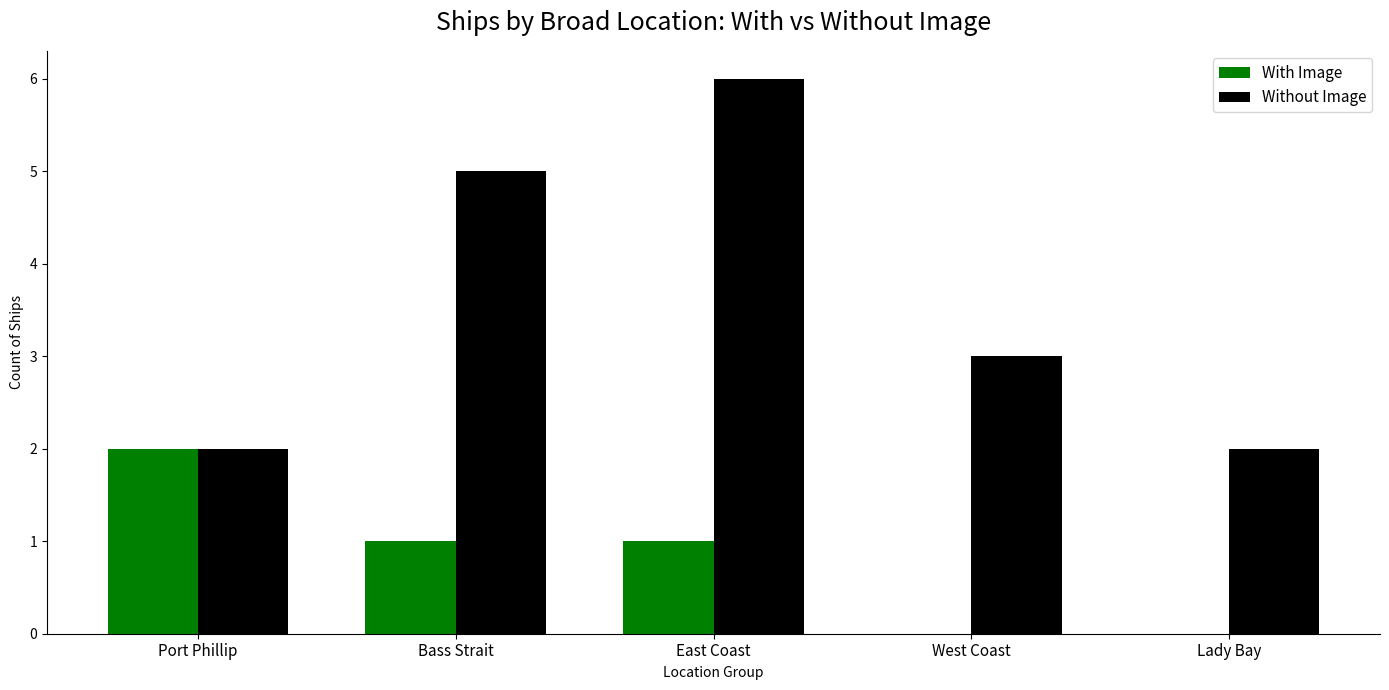

What is the sum of the With Image values at Bass Strait and Port Phillip?

3